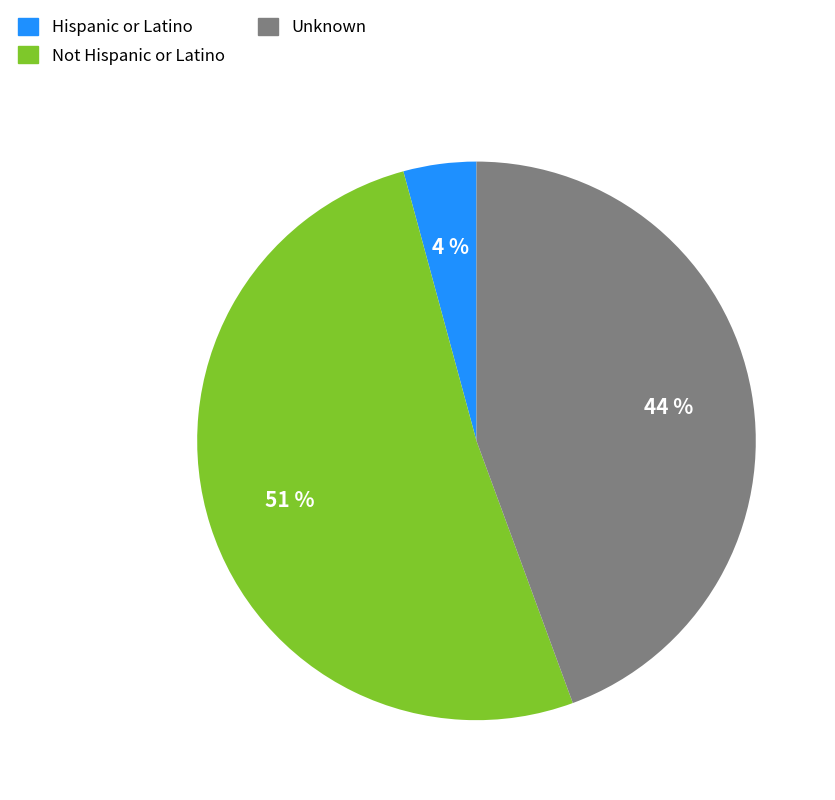

Does Not Hispanic or Latino represent more than half of the total?

Yes